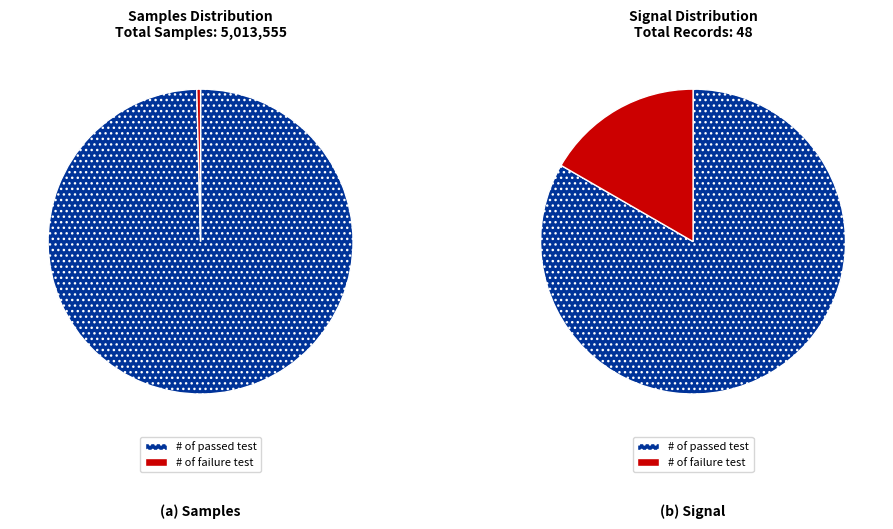

Between 4 and 0, which is larger?

4